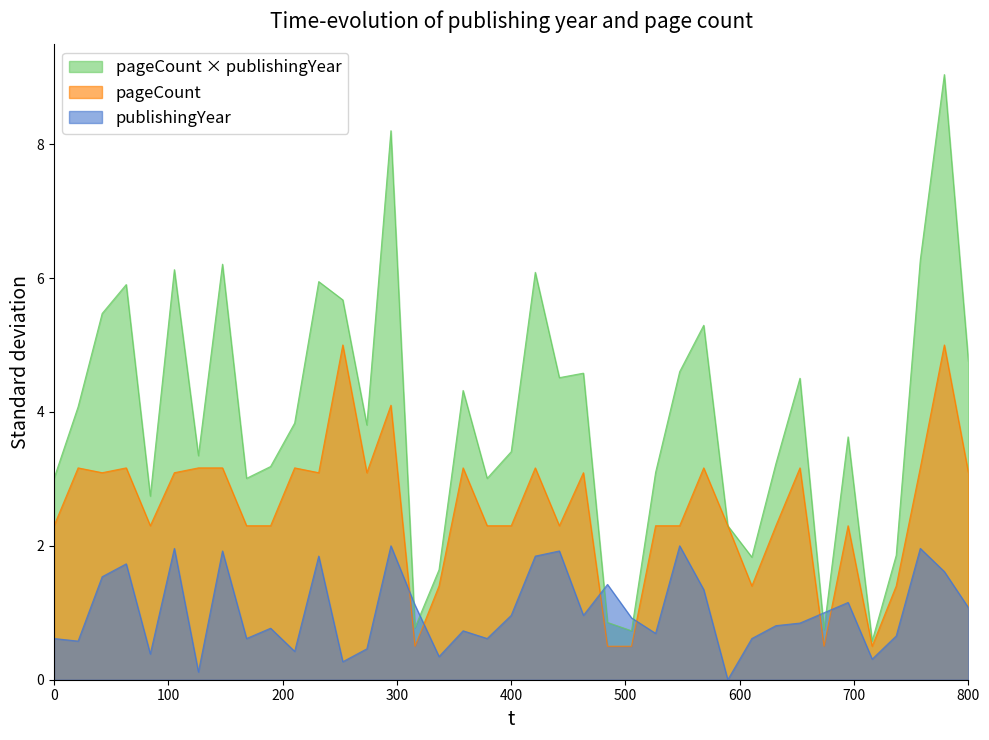

After their last crossing, which series has the higher values: pageCount or publishingYear?

pageCount